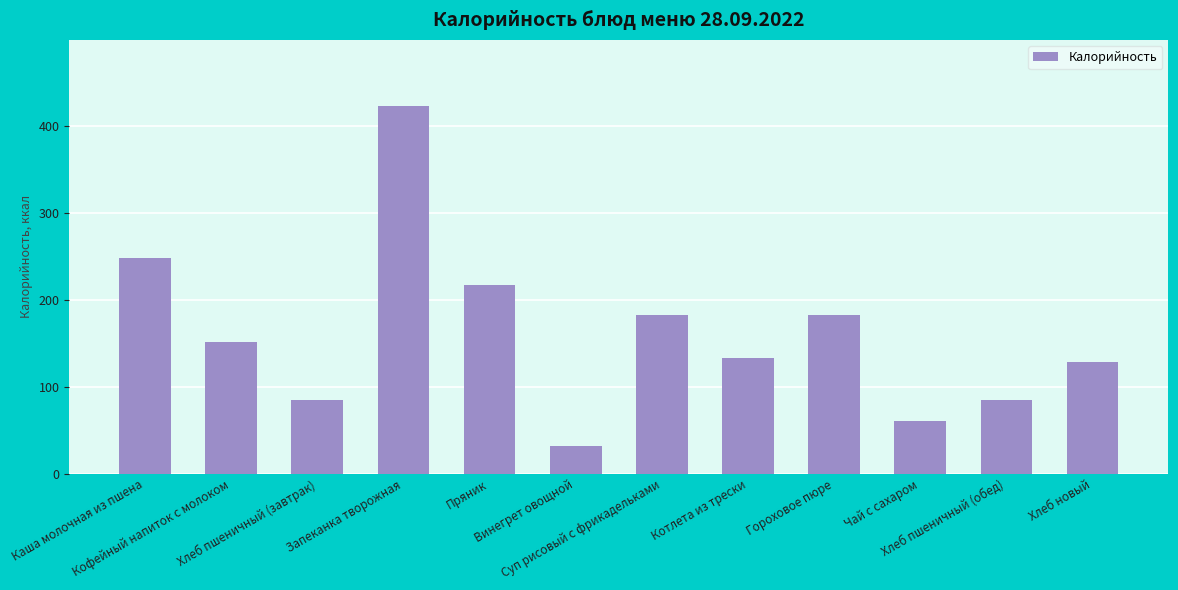

What is the change in value from Винегрет овощной to Суп рисовый с фрикадельками?

+151.2